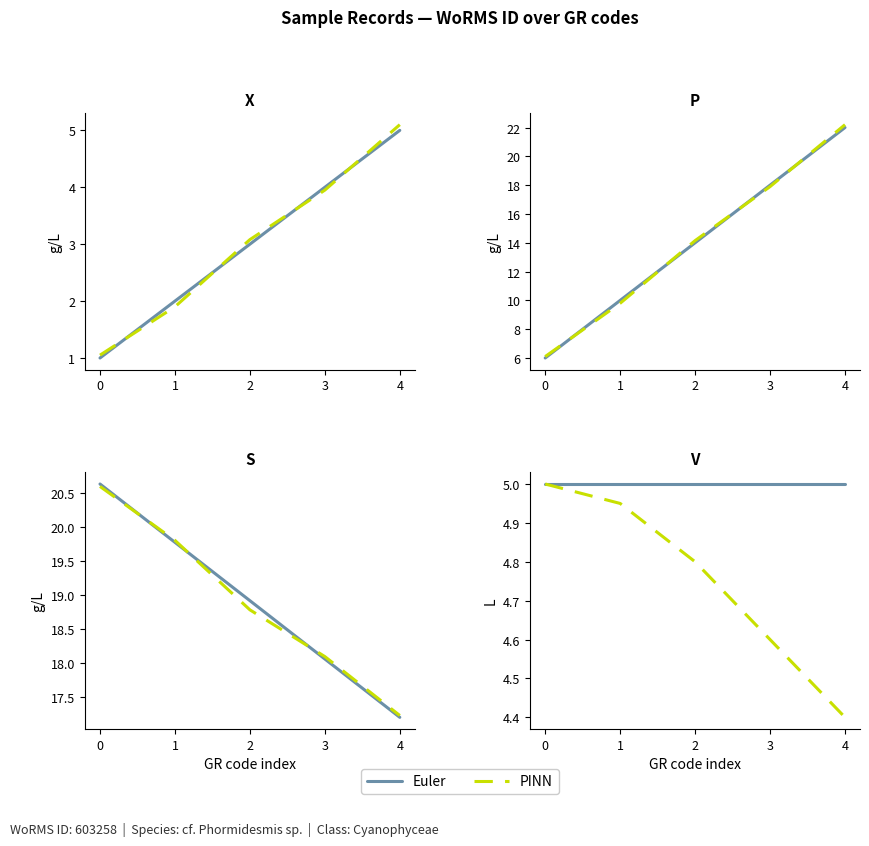

Rank the series by their average value, from lowest to highest.

PINN, Euler